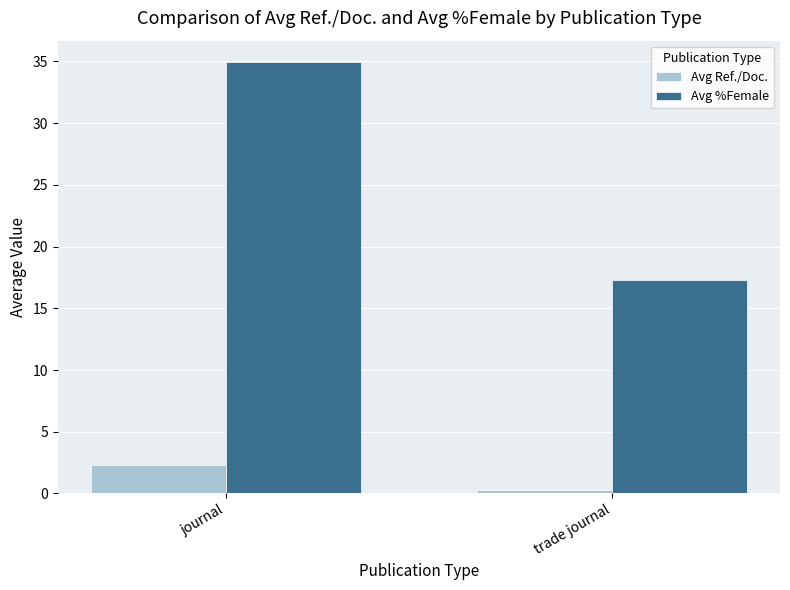

Rank the series by their maximum value, from lowest to highest.

Avg Ref./Doc., Avg %Female